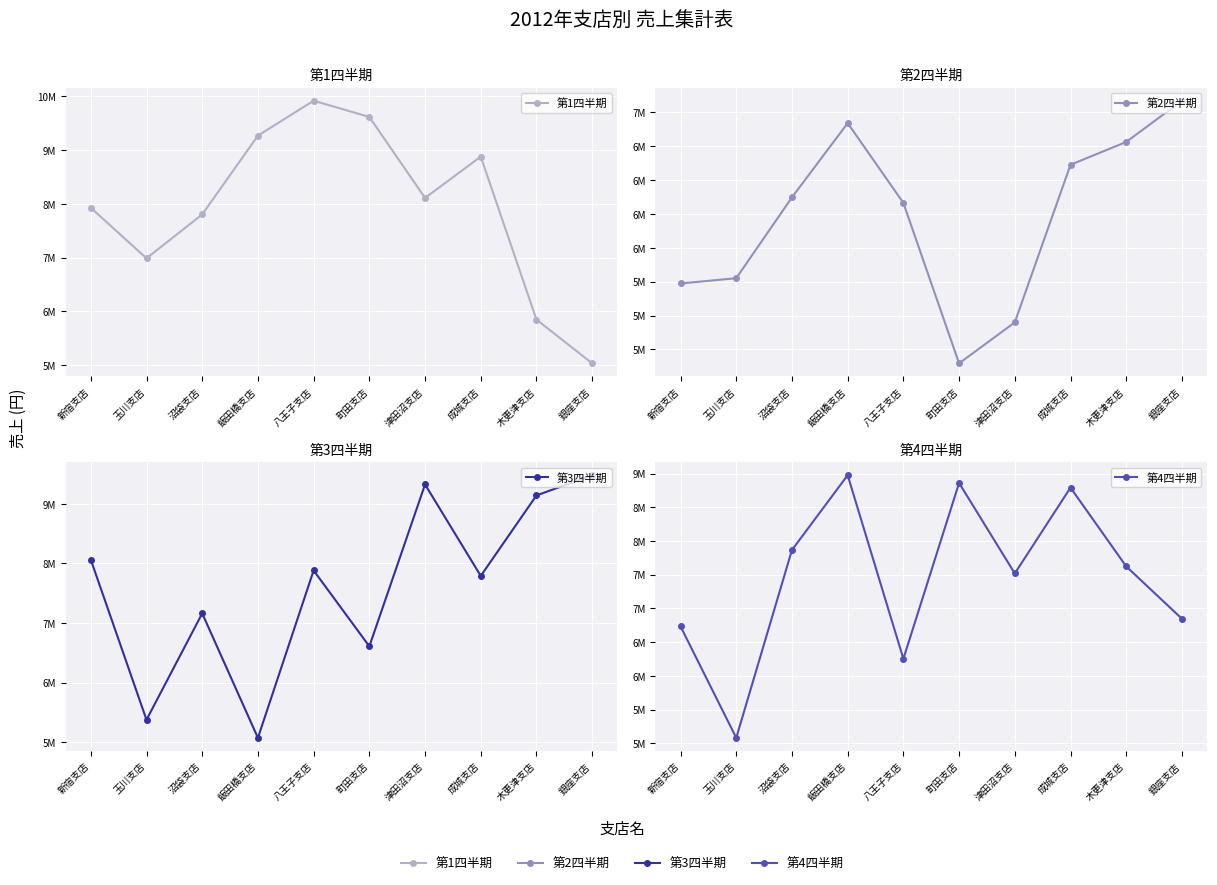

Reading left to right, transcribe all the data shown in this chart.

第1四半期: 7927550	6986693	7803038	9270018	9920348	9618224	8110350	8879088	5845336	5030822
第2四半期: 5736998	5776061	6372985	6921386	6331786	5147094	5449828	6613768	6782225	7086791
第3四半期: 8062132	5376891	7161559	5073852	7882079	6608886	9324645	7790221	9140318	9479674
第4四半期: 6733092	5080565	7866515	8975218	6252745	8859862	7518309	8791197	7622679	6846617